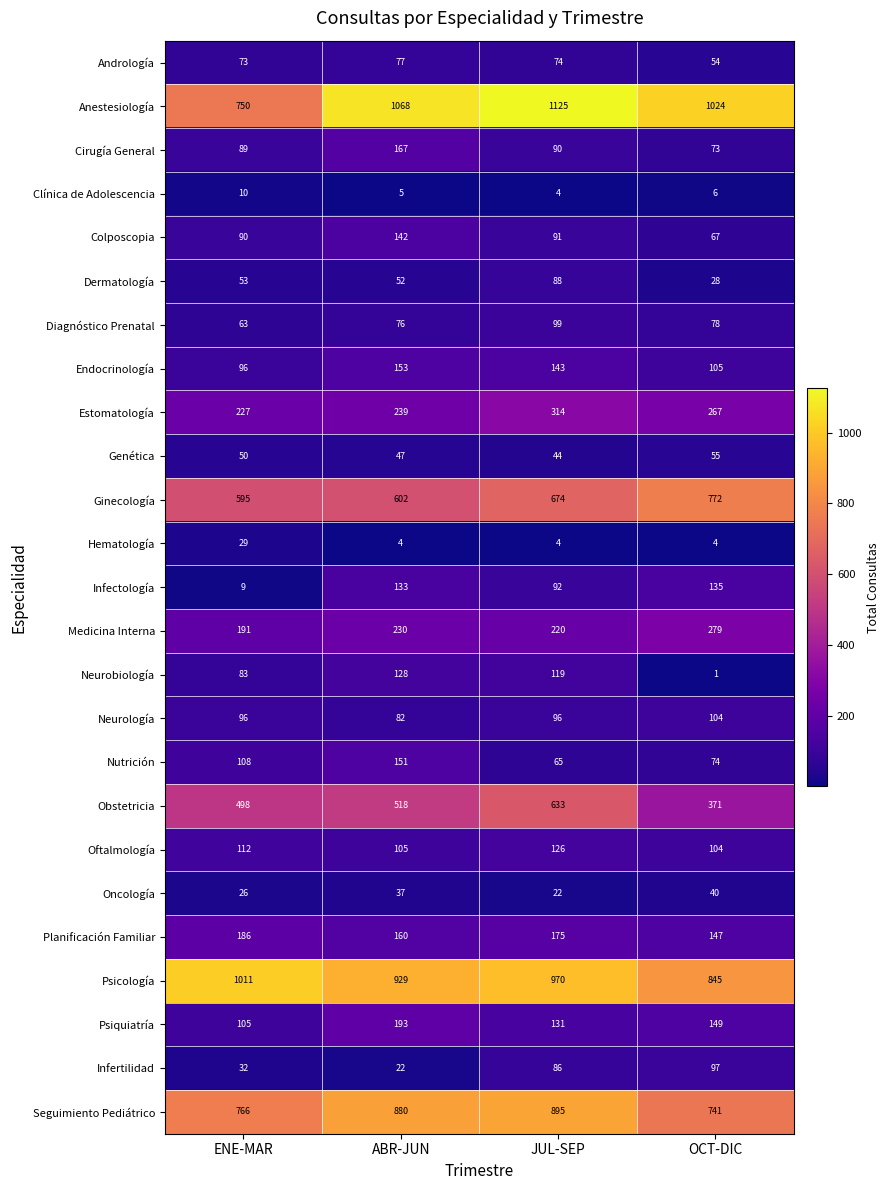

At which category is the sum across all series the highest?

JUL-SEP